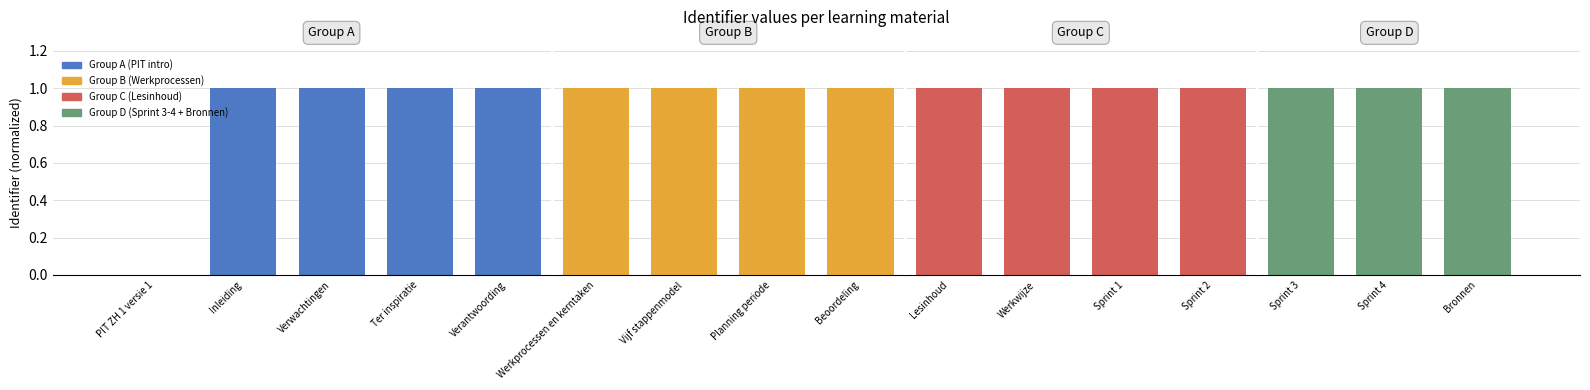

Read the value at Bronnen.

1.0